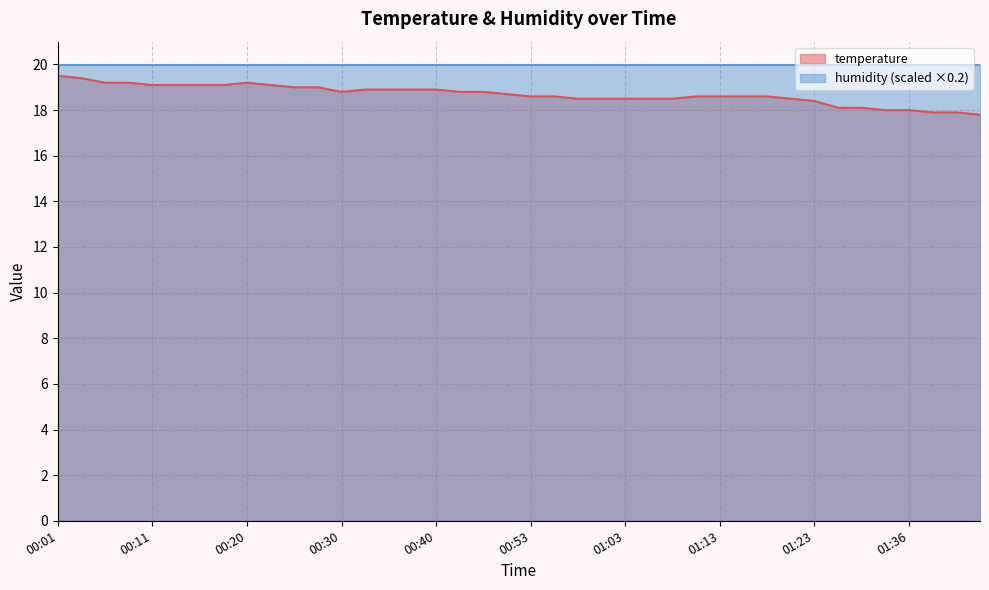

True or false: the data has more than 1 interior local peaks.

False